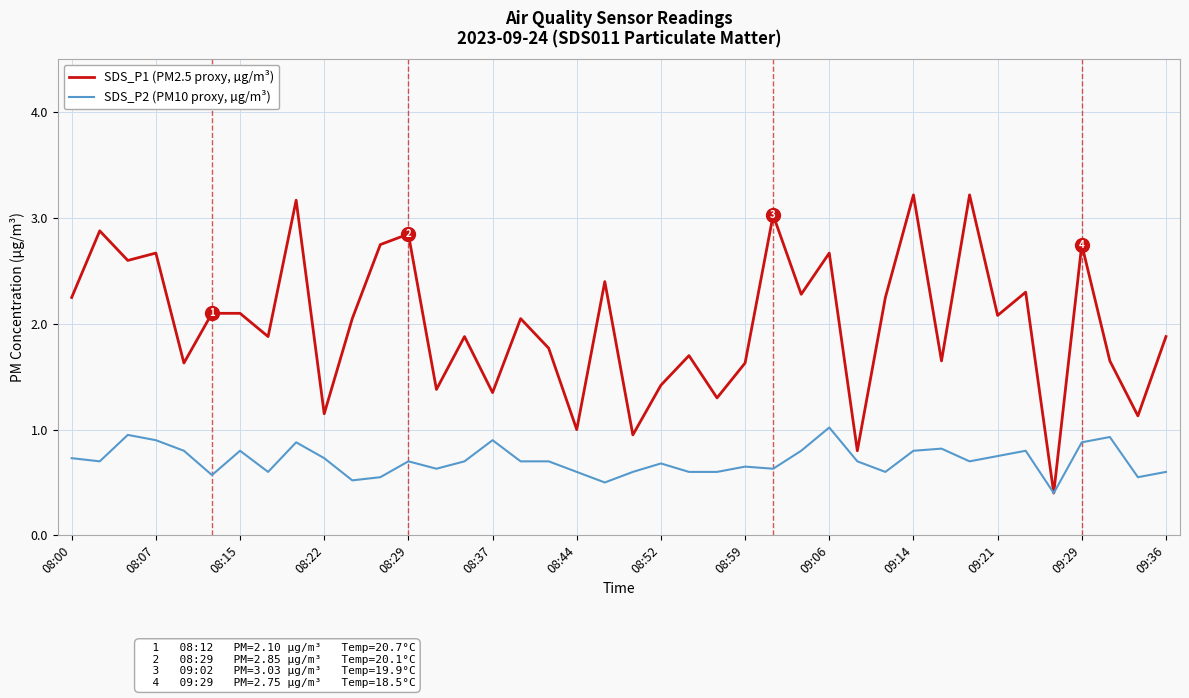

Which series has the largest total across all categories?

SDS_P1 (PM2.5 proxy, µg/m³)